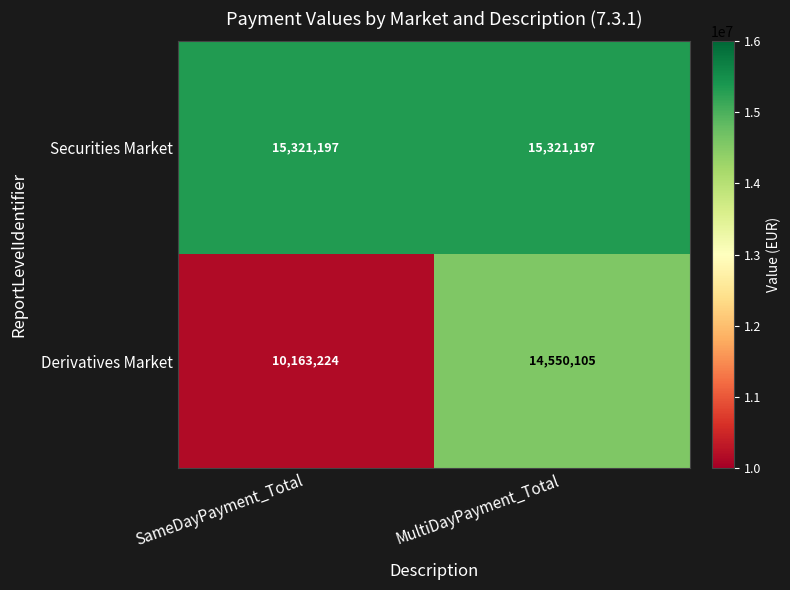

Reading left to right, what are all the values shown in this chart?

Securities Market: SameDayPayment_Total=15321197	MultiDayPayment_Total=15321197
Derivatives Market: SameDayPayment_Total=10163224	MultiDayPayment_Total=14550105